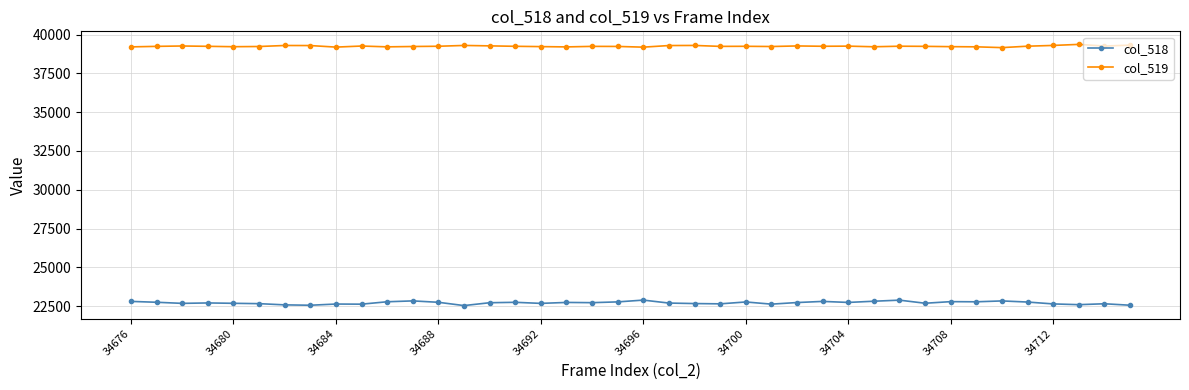

How many distinct data groups are displayed?

2